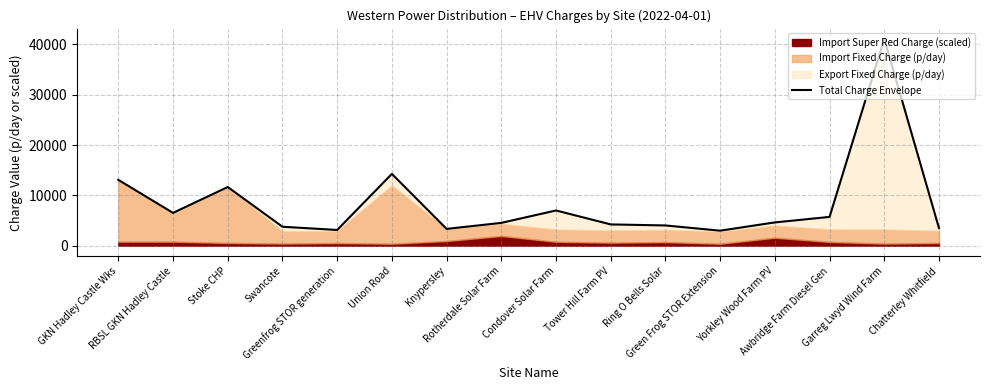

What position from the right is Stoke CHP?

14